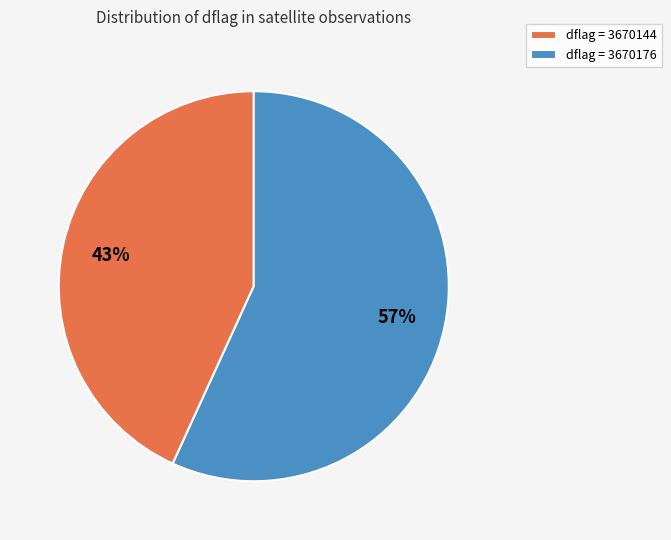

Approximately how many times larger is the value at dflag = 3670144 compared to dflag = 3670176?

0.8